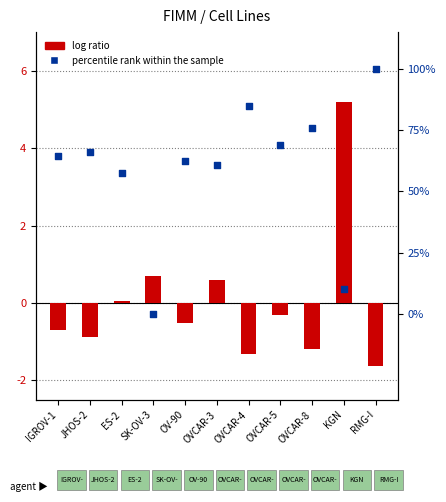

Is the value of log ratio at OVCAR-4 greater than the value of percentile rank within the sample at RMG-I?

No